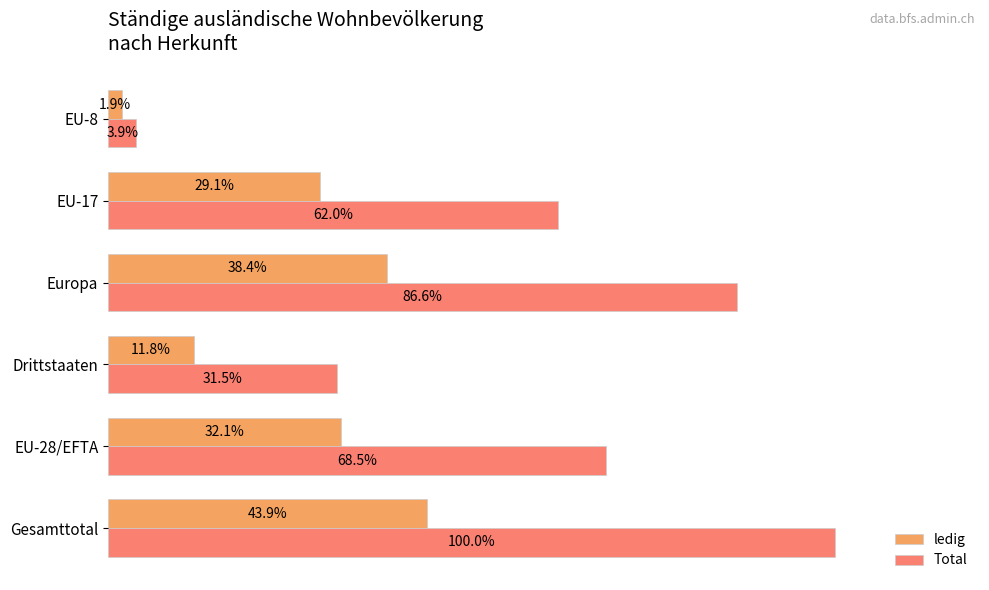

Which series has the widest spread of values?

Total